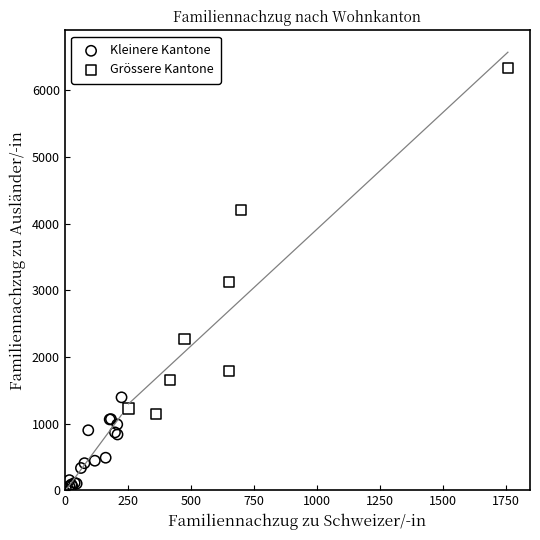

Which series reaches the minimum Y coordinate?

Kleinere Kantone